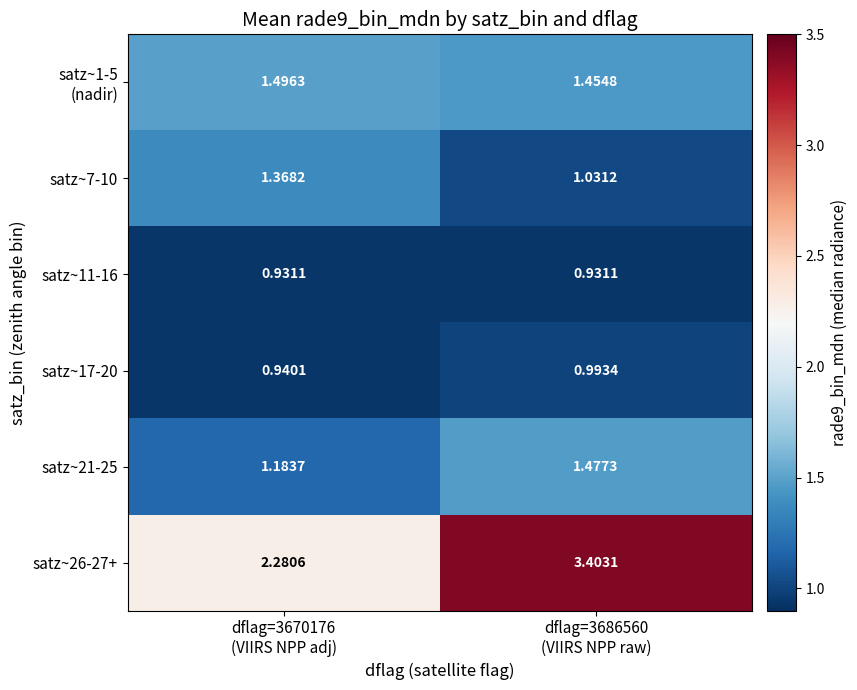

Between dflag=3686560
(VIIRS NPP raw) and dflag=3670176
(VIIRS NPP adj), which is larger?

dflag=3670176
(VIIRS NPP adj)